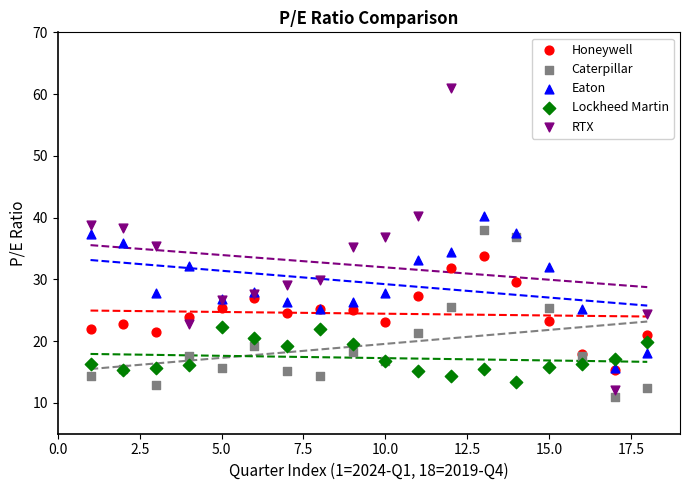

Which series contains the highest Y value?

RTX